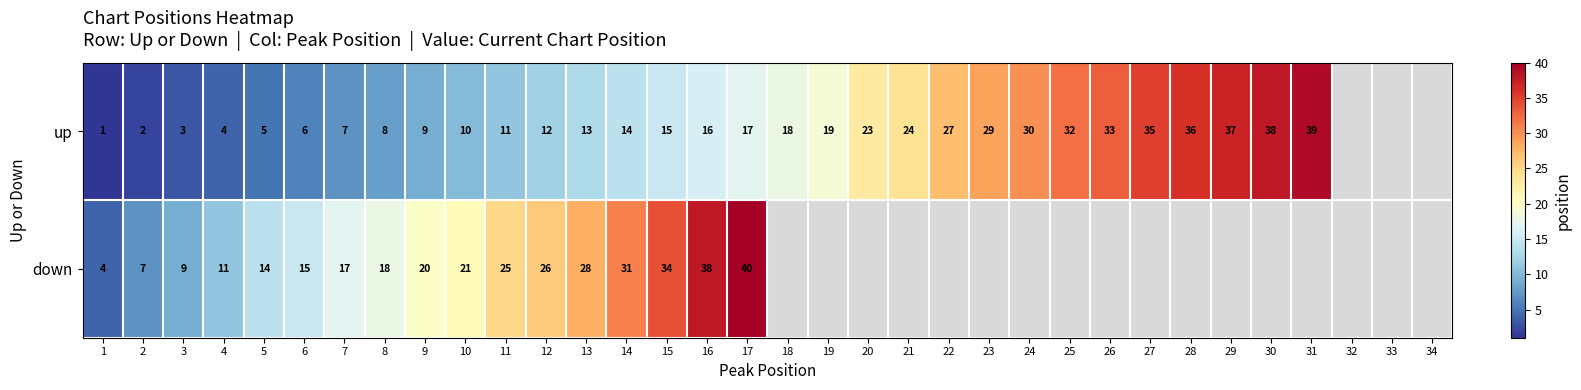

At which category is the sum across all series the highest?

17